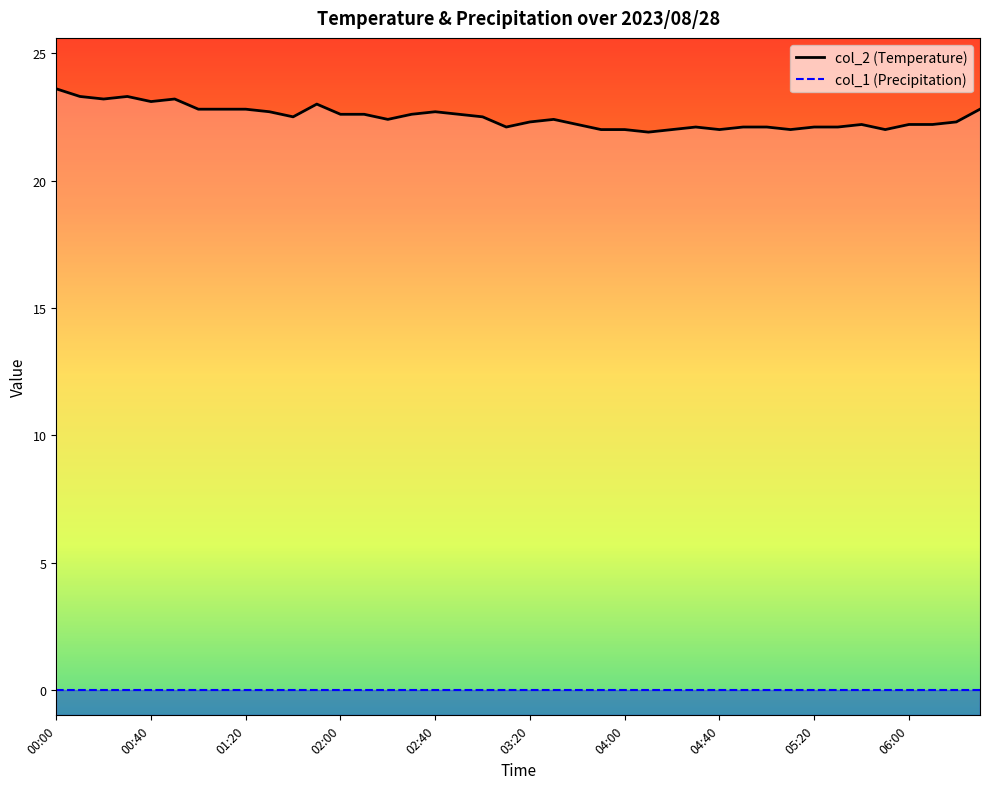

What are all the series names shown in the legend?

col_2 (Temperature), col_1 (Precipitation)